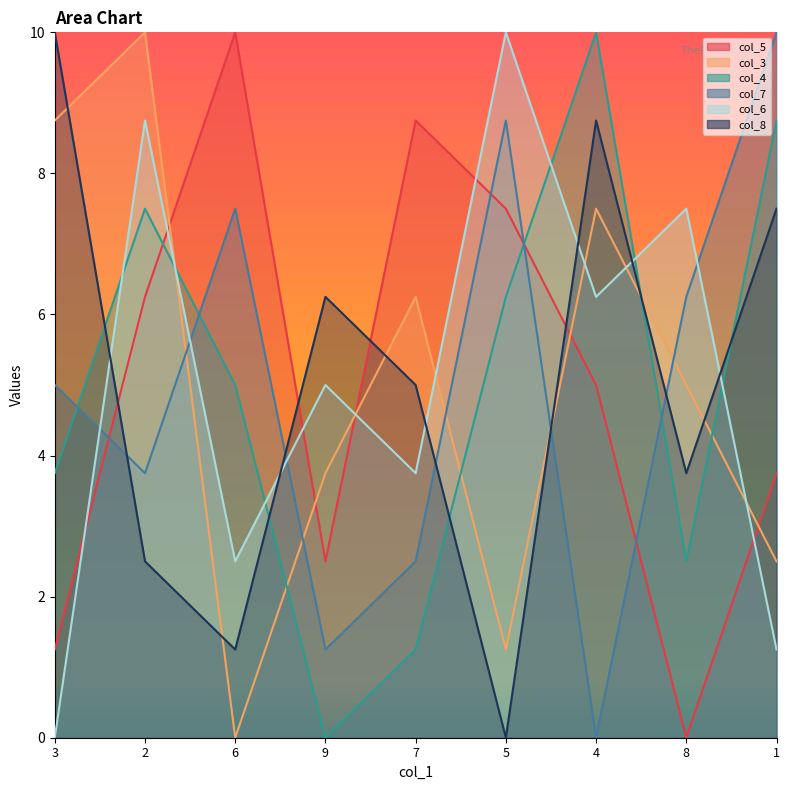

Is it true that col_7 equals 3.8 at 2?

True